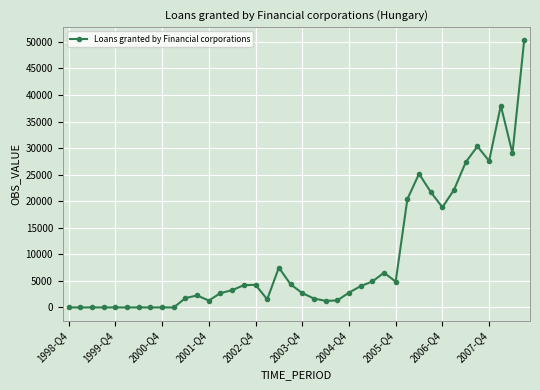

What is the difference between the maximum and minimum values?

50265